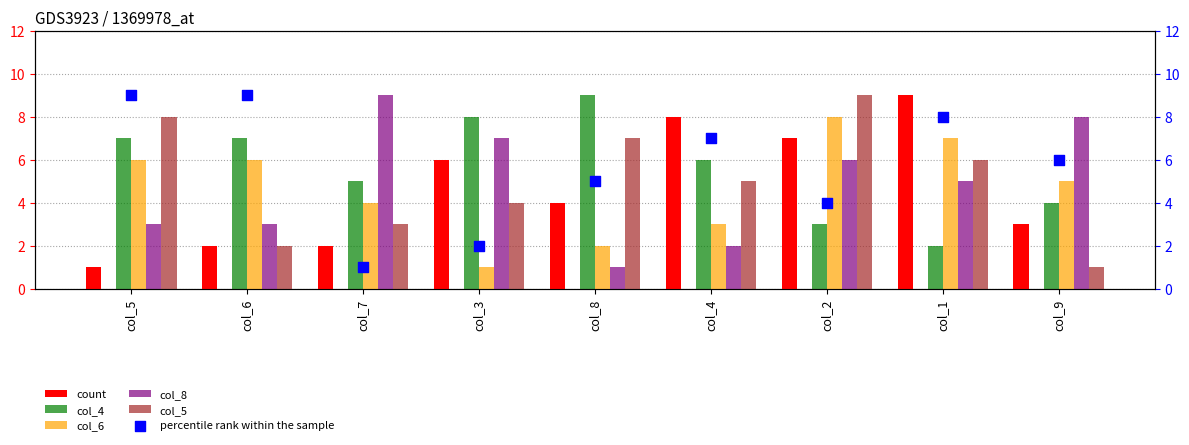

At which category is the sum across all series the highest?

col_2